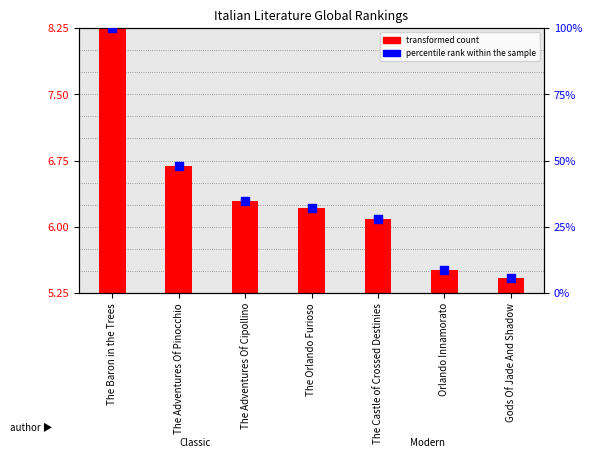

Which series contains the lowest Y value?

transformed count